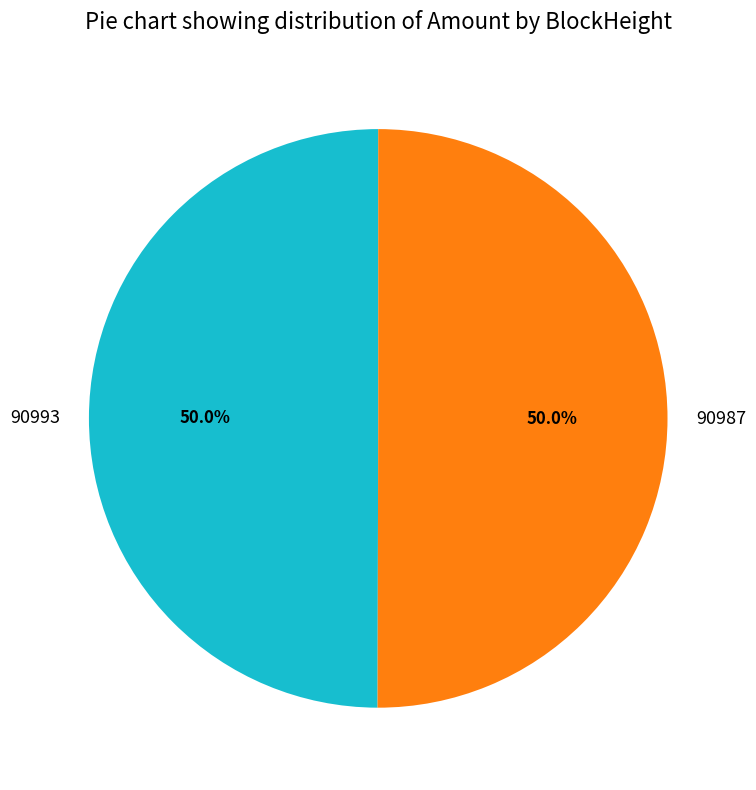

What portion of the pie excludes 90993?

50.0%